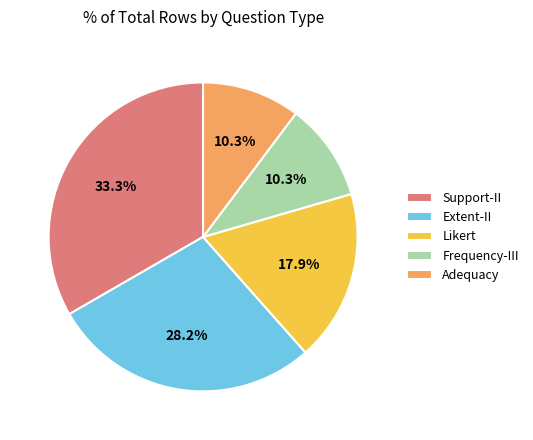

How many slices are in this pie chart?

5